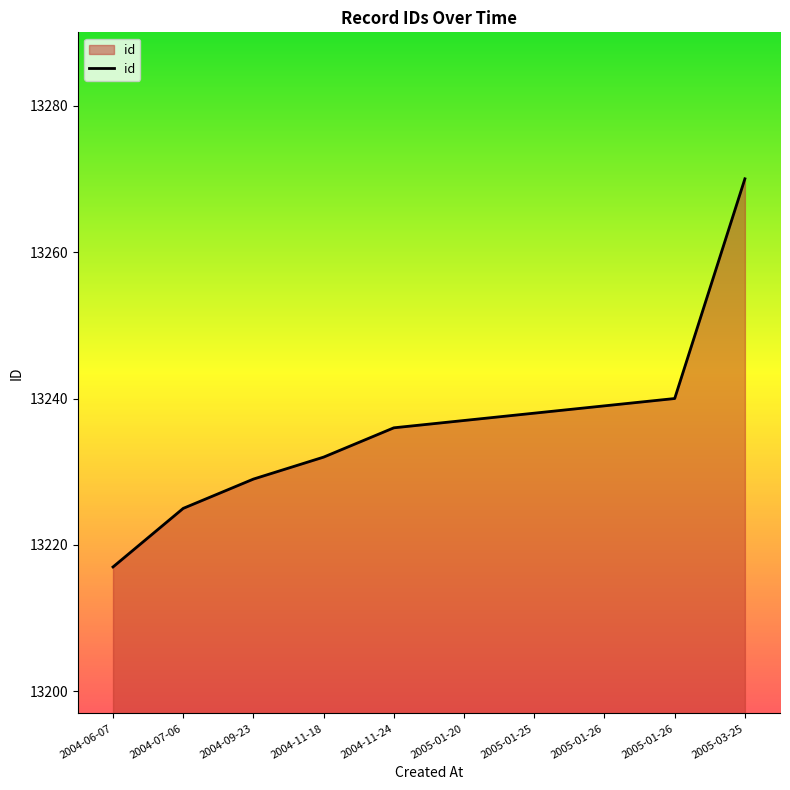

What is the ratio of the value at 2004-11-24 to the value at 2005-01-20?

1.0